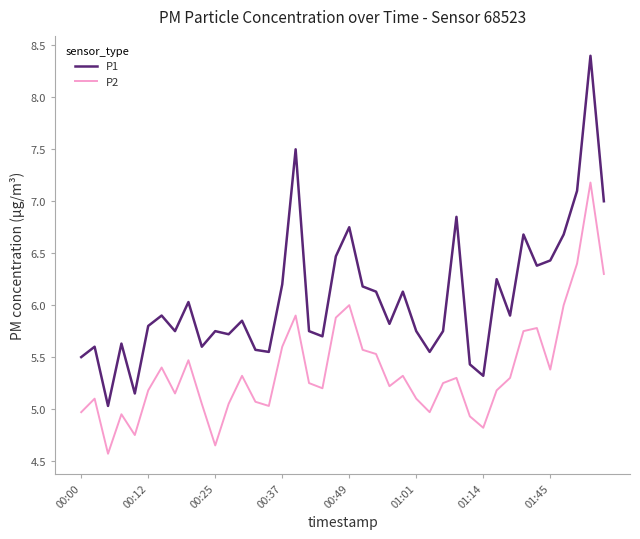

Which series has the largest range (max minus min)?

P1